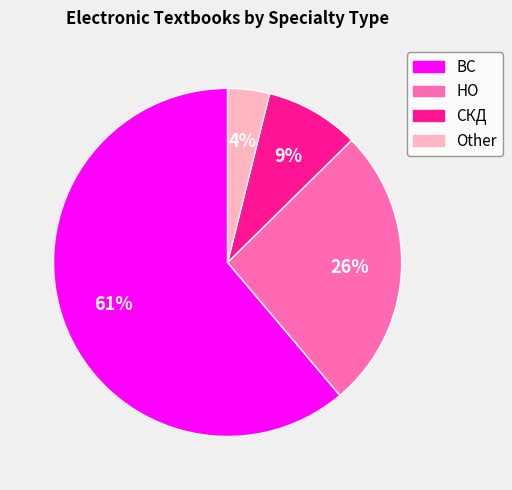

How many segments does this pie chart have?

4